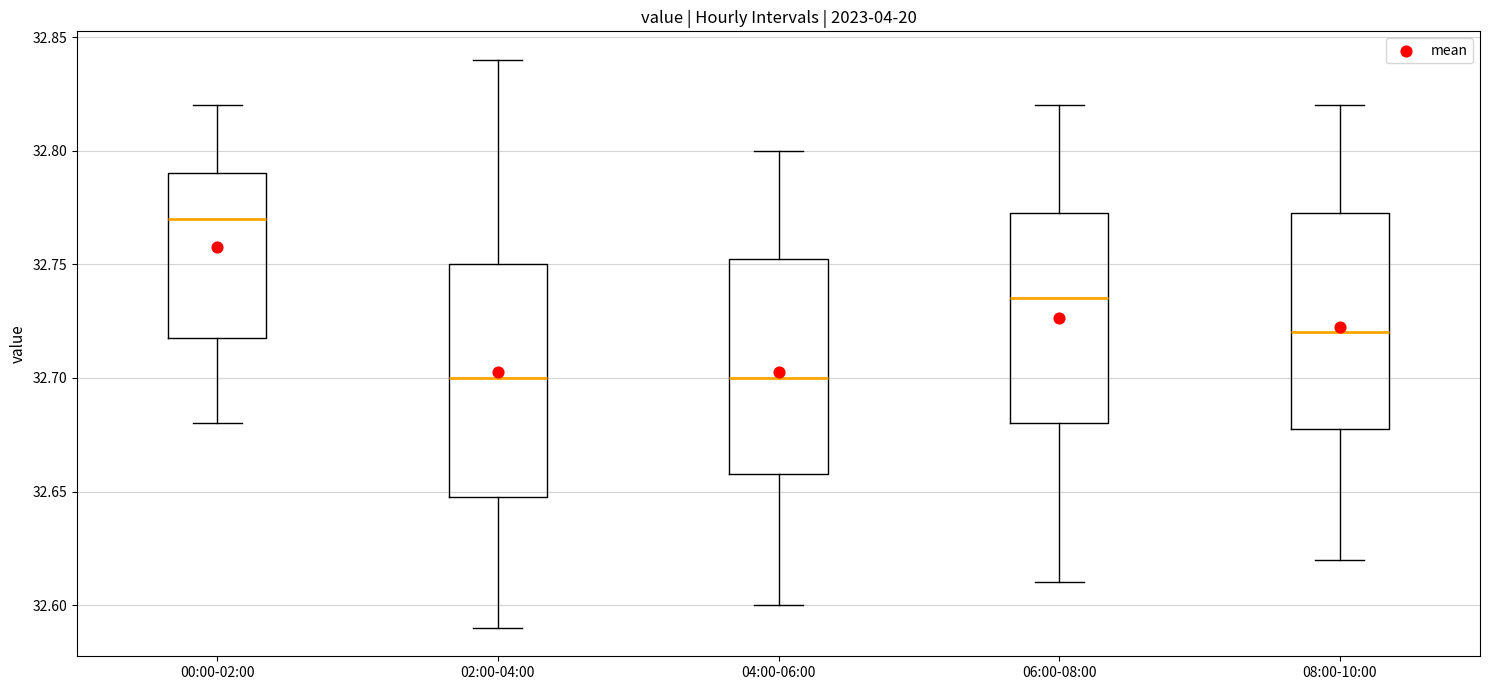

Reading left to right, read every box against the y-axis: the position of its median line, the range the box covers, and the ends of its whiskers. The values are not printed on the chart, so give them approximately, as read against the axis.

00:00-02:00: median 32.770, box 32.720 to 32.790, whiskers 32.680 to 32.820
02:00-04:00: median 32.700, box 32.650 to 32.750, whiskers 32.590 to 32.840
04:00-06:00: median 32.700, box 32.660 to 32.755, whiskers 32.600 to 32.800
06:00-08:00: median 32.735, box 32.680 to 32.775, whiskers 32.610 to 32.820
08:00-10:00: median 32.720, box 32.680 to 32.775, whiskers 32.620 to 32.820